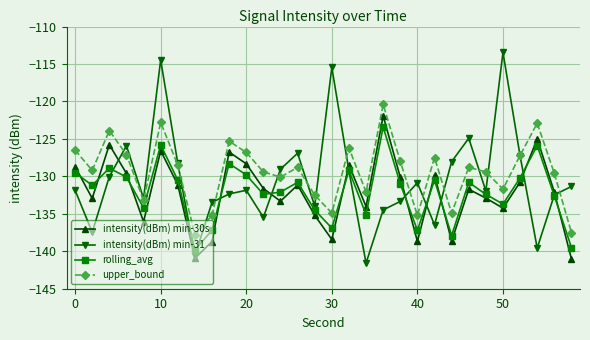

What is the minimum value for rolling_avg?

-139.8